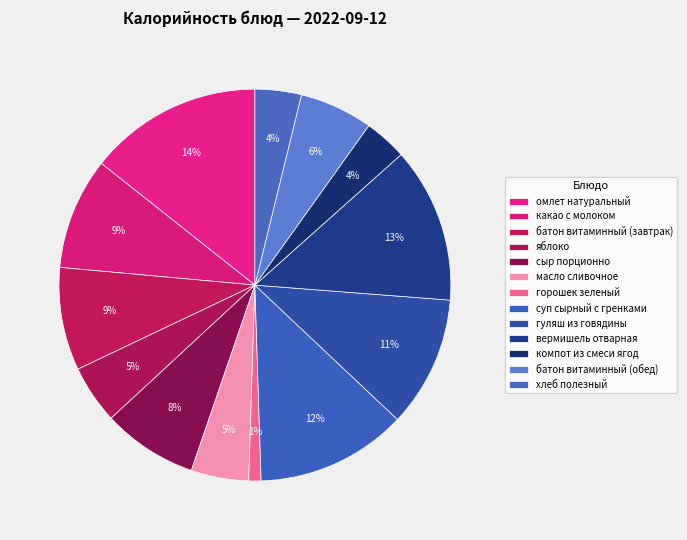

What is the change in value from батон витаминный (завтрак) to масло сливочное?

-52